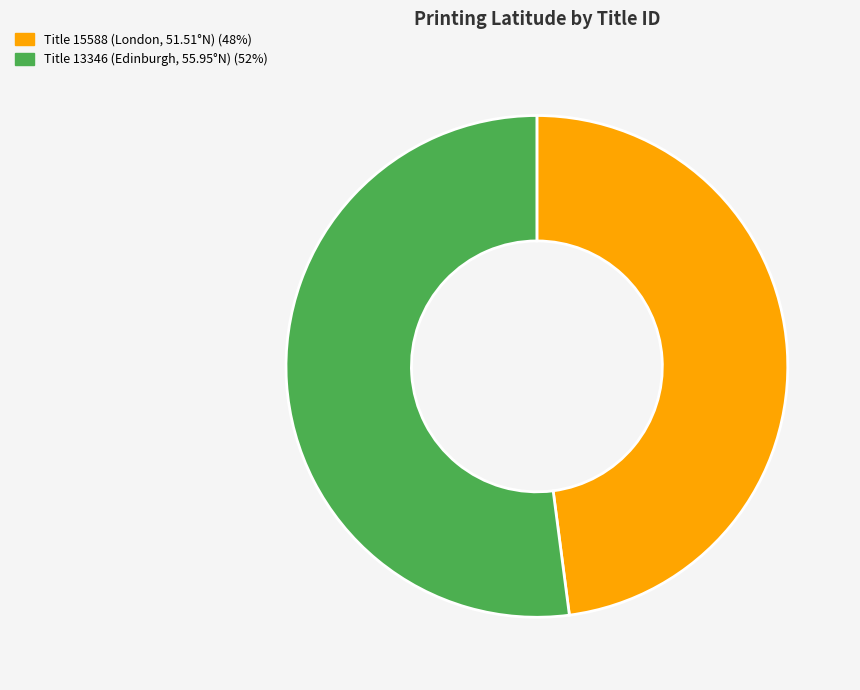

Count the number of slices in the pie.

2